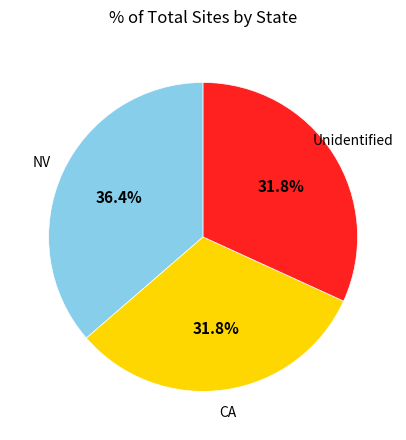

Which category has the biggest portion of the pie?

NV